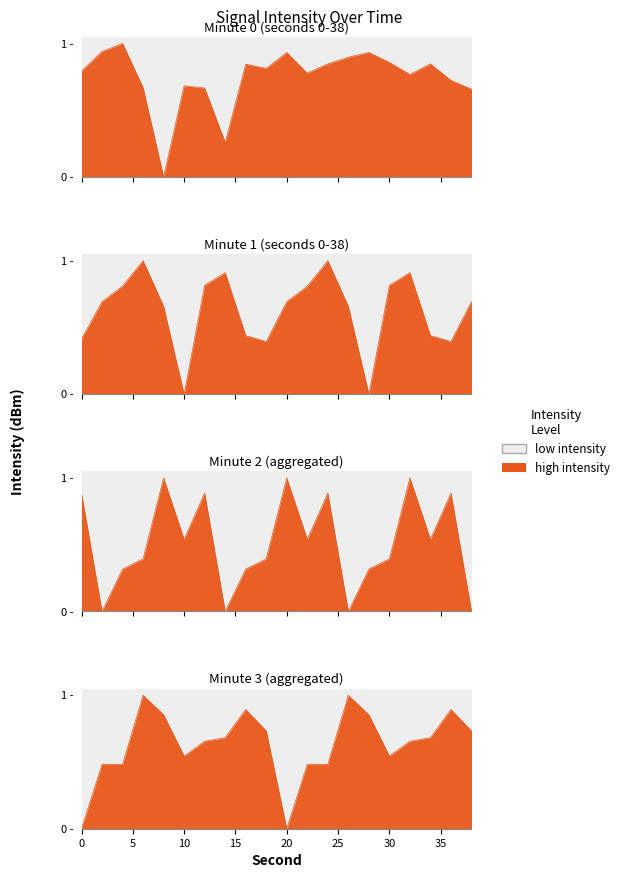

At how many categories does at least one series exceed 0?

20